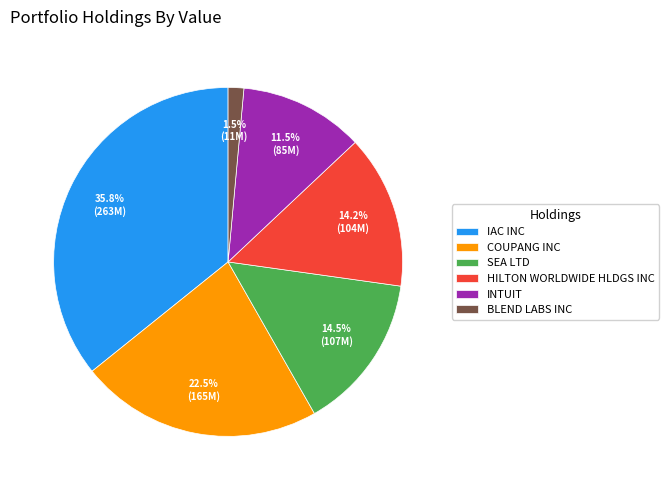

Combined, what portion of the pie is BLEND LABS INC and SEA LTD?

16.0%